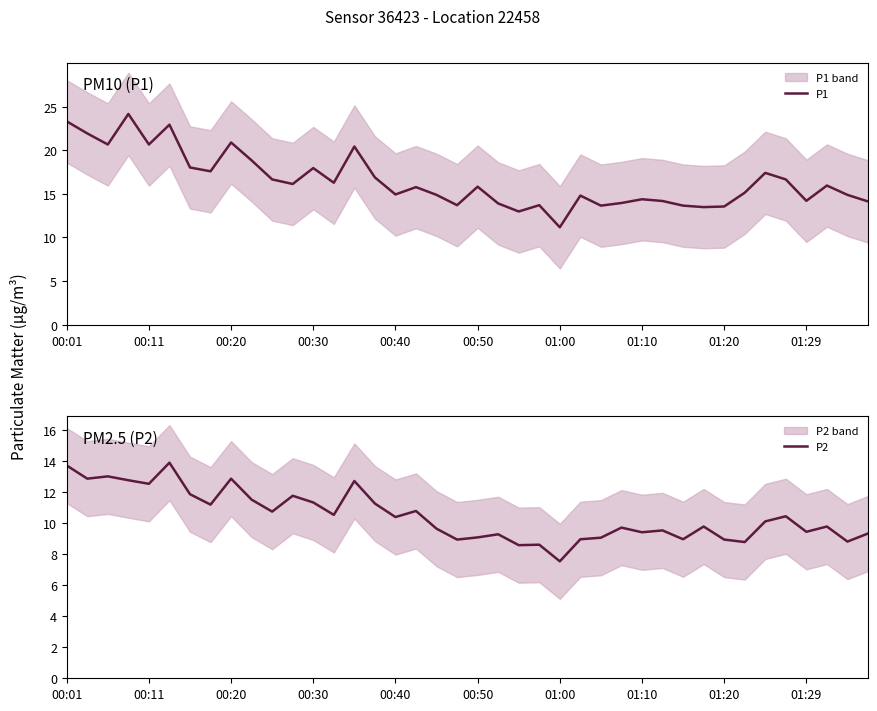

Which category has the lowest value in the P1 series?

01:00